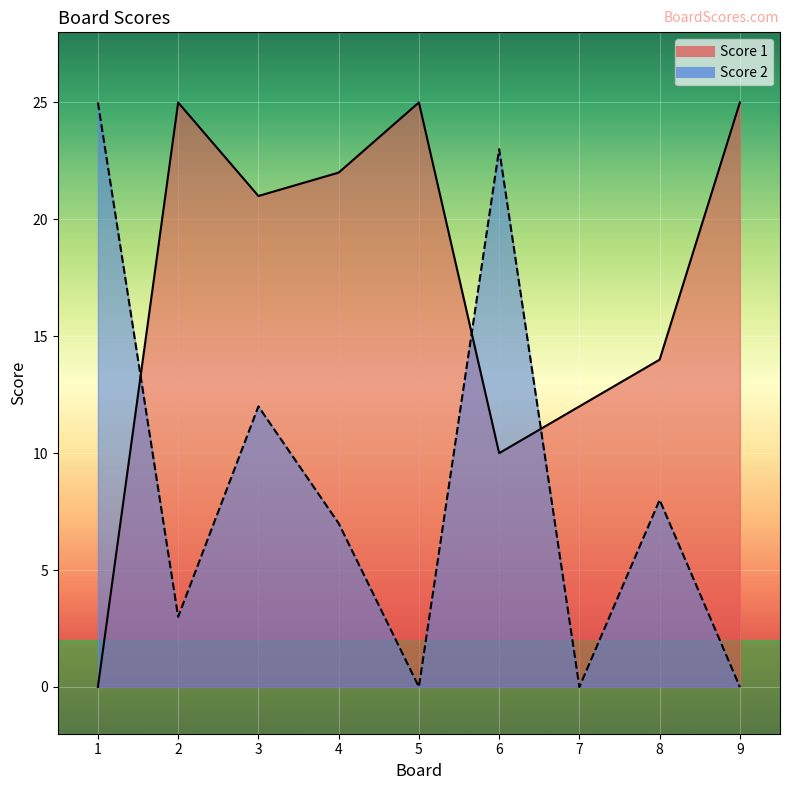

How many positive values does the Score 1 series have?

8